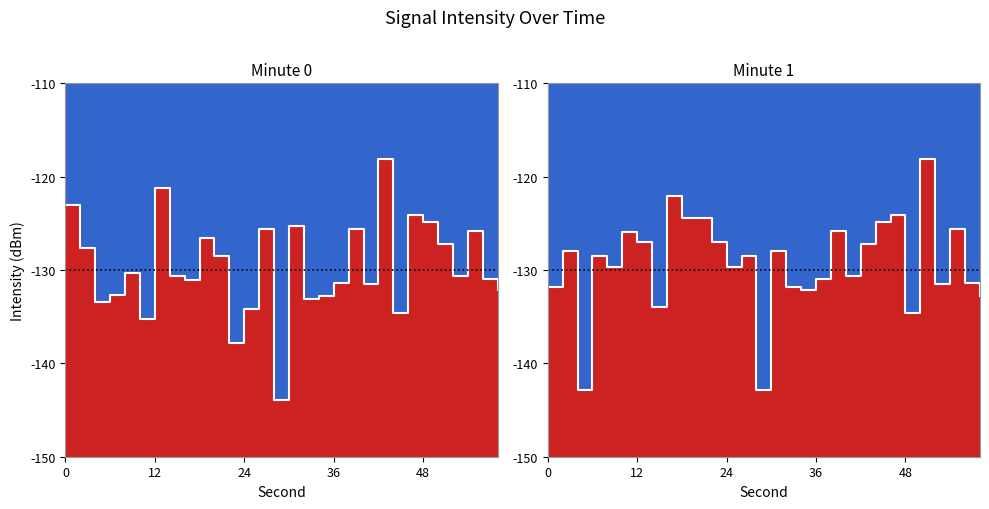

How many data points does each series have?

30